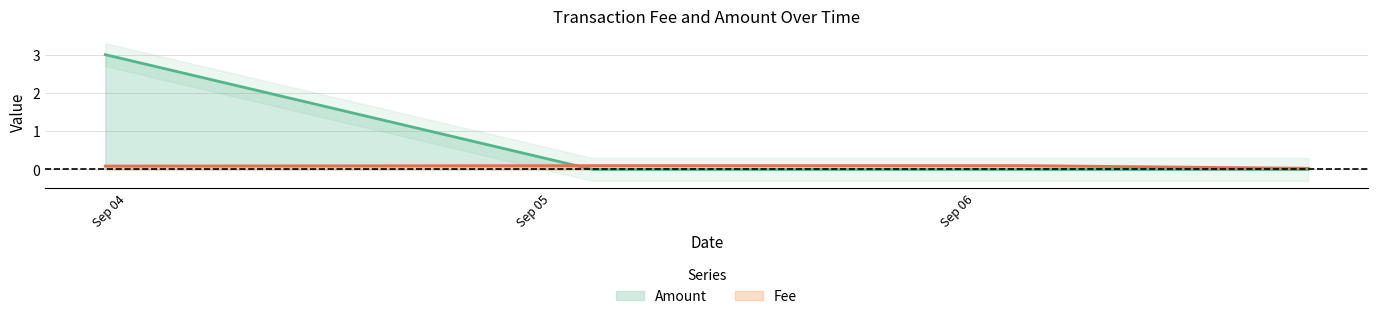

Which has a higher value, 2020-09-06 18:51:15 or 2020-09-06 02:42:11?

2020-09-06 02:42:11